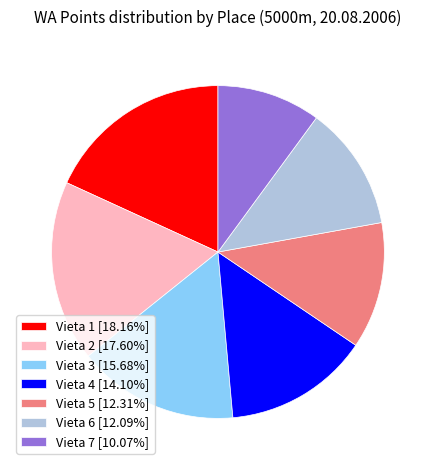

Which has a higher value, Vieta 6 or Vieta 1?

Vieta 1